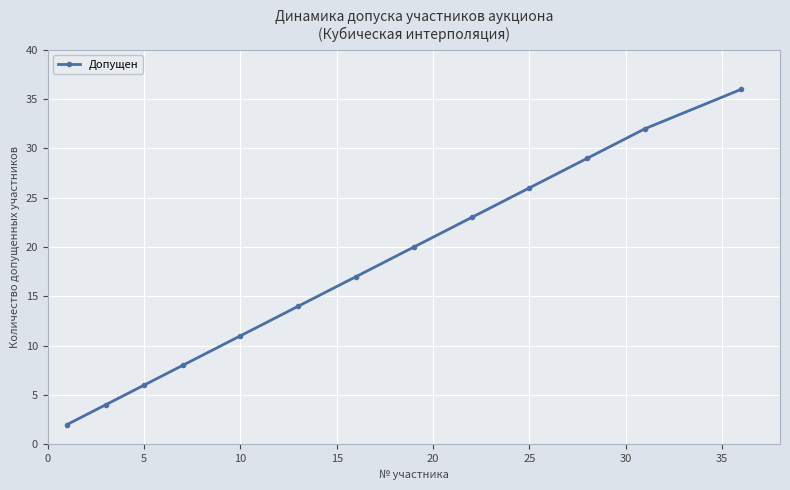

What is the minimum value shown in the chart?

2